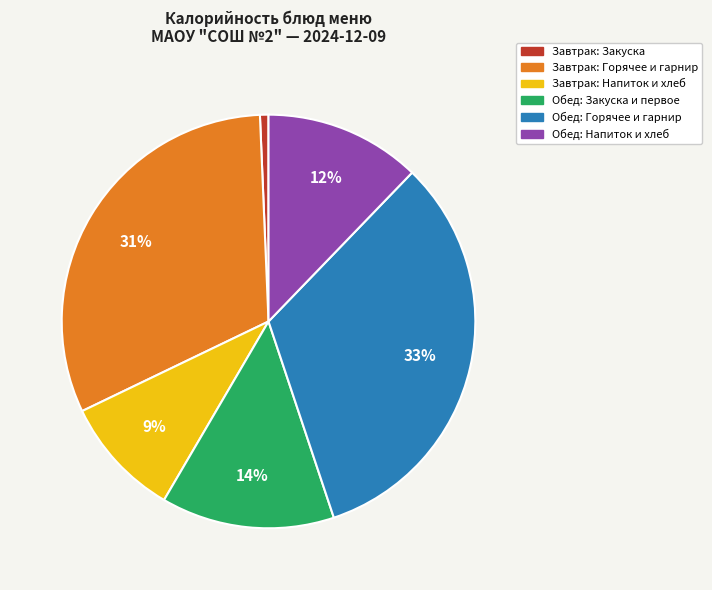

How many segments does this pie chart have?

6